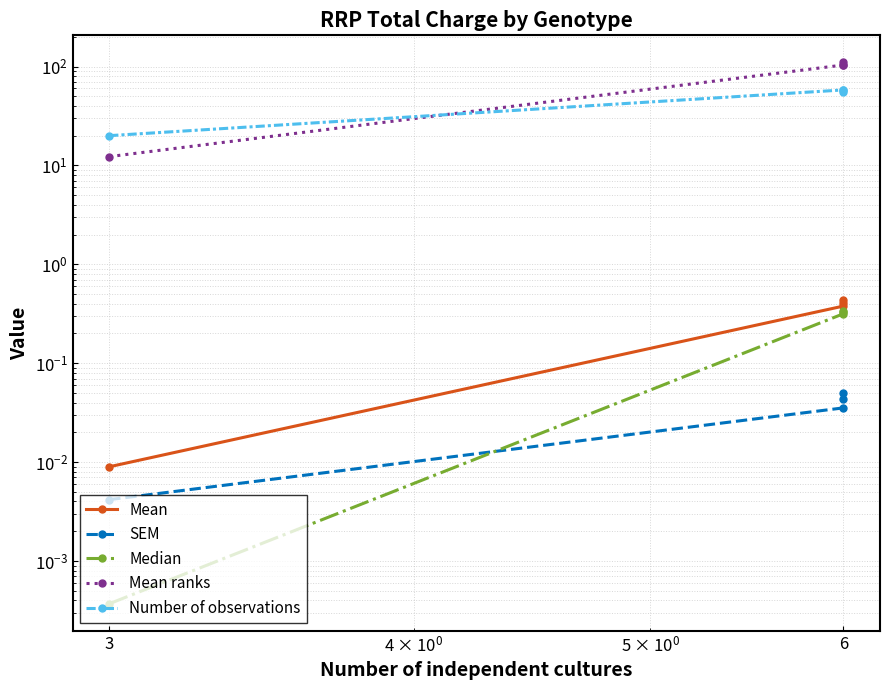

Which series has the largest total across all categories?

Mean ranks